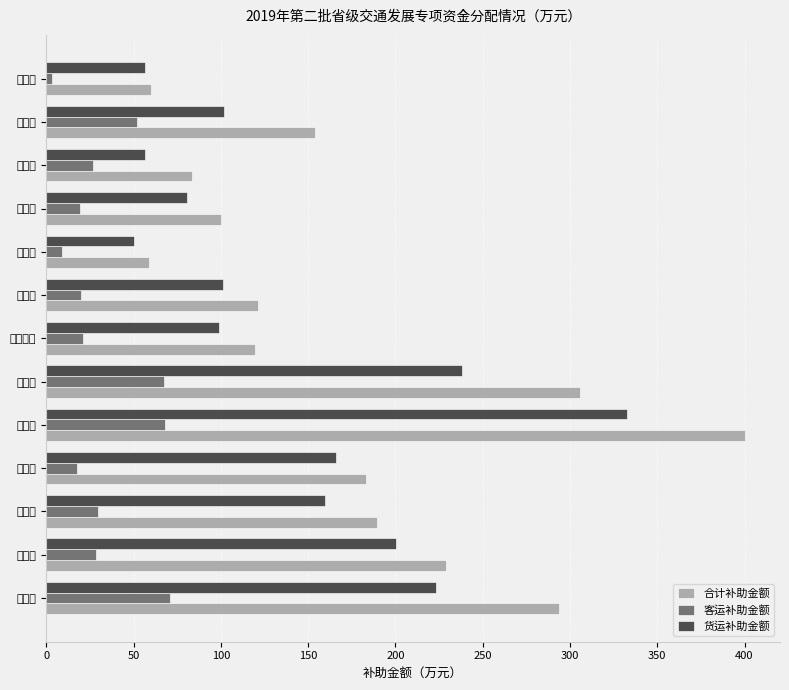

What is the difference between the highest and lowest values at 泰州市?

101.9